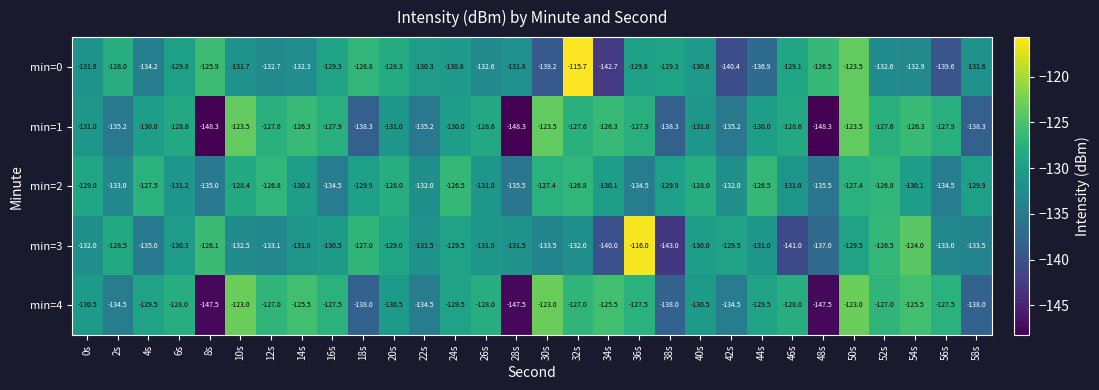

Rank the series at 34s from highest to lowest value.

min=4, min=1, min=2, min=3, min=0